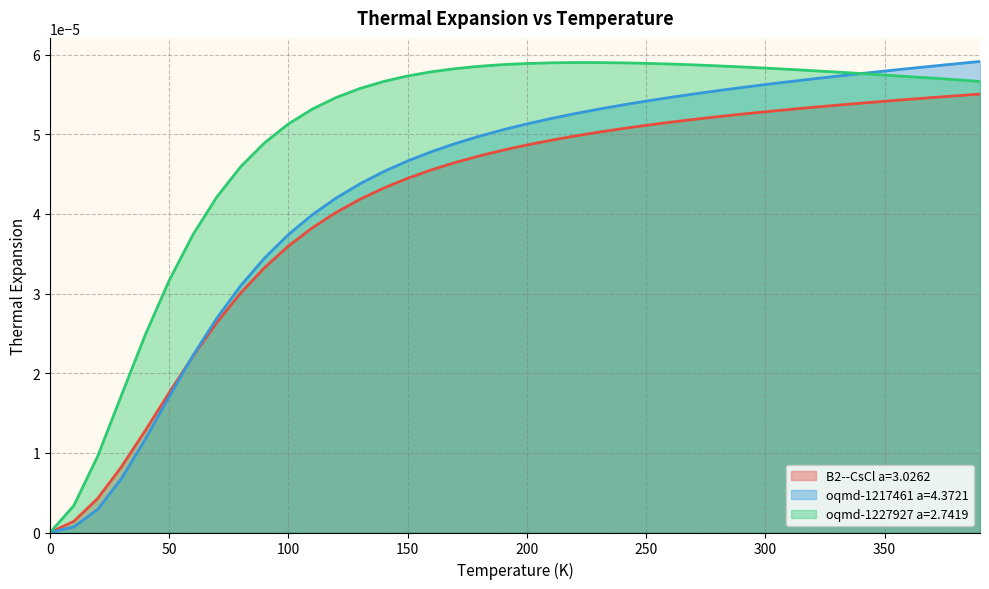

List the labels in order of B2--CsCl a=3.0262 value, largest first.

390.0, 380.0, 370.0, 360.0, 350.0, 340.0, 330.0, 320.0, 310.0, 300.0, 290.0, 280.0, 270.0, 260.0, 250.0, 240.0, 230.0, 220.0, 210.0, 200.0, 190.0, 180.0, 170.0, 160.0, 150.0, 140.0, 130.0, 120.0, 110.0, 100.0, 90.0, 80.0, 70.0, 60.0, 50.0, 40.0, 30.0, 20.0, 10.0, 0.0